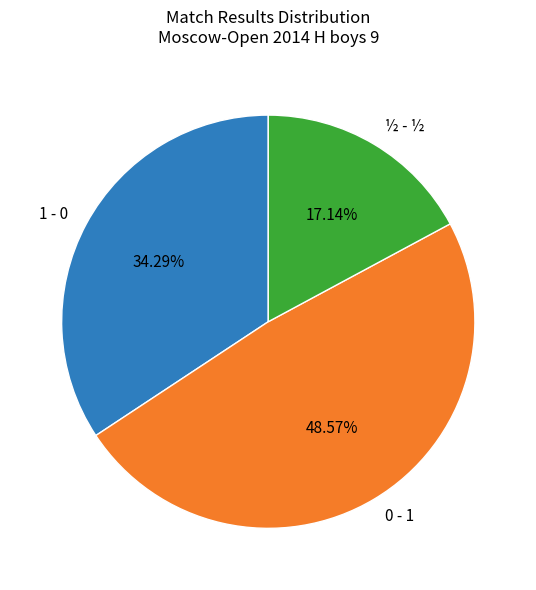

Is there a majority slice in this chart?

No